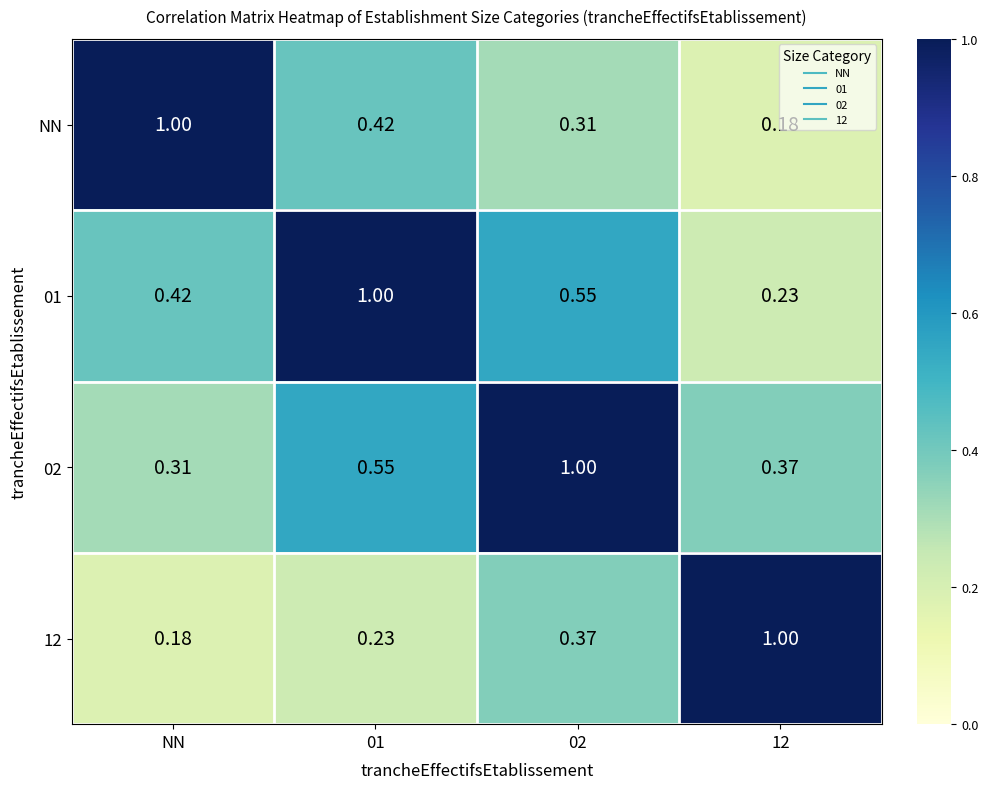

At which label is 12 closest to 0?

NN